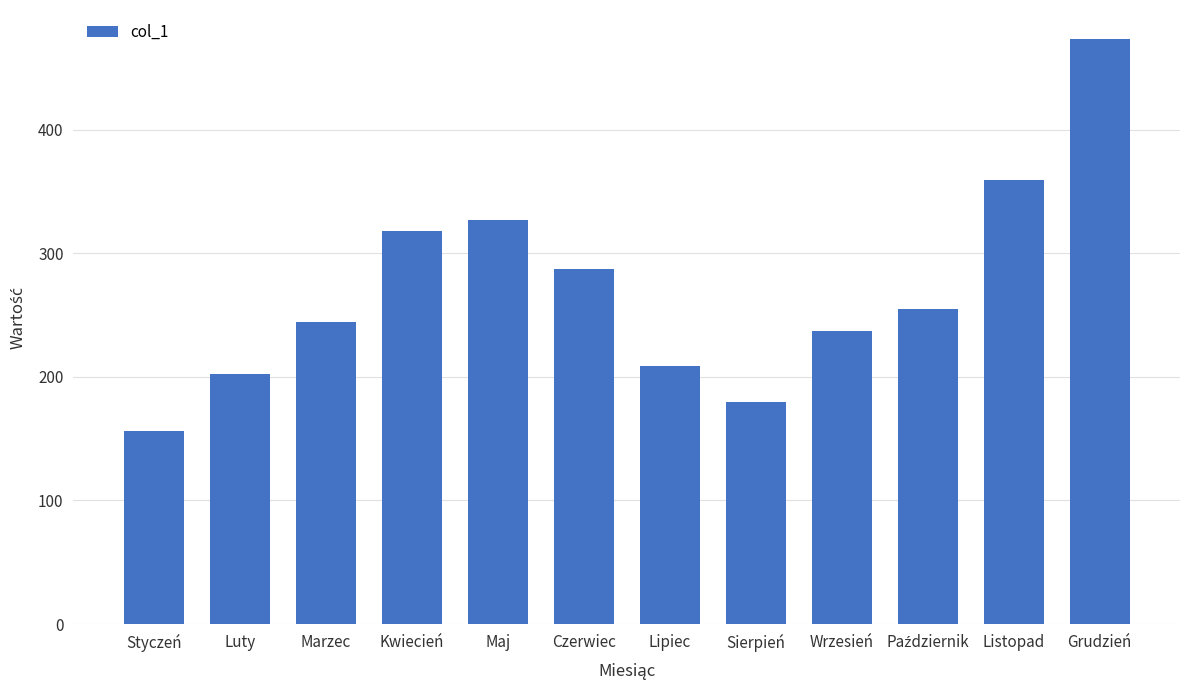

What is the difference between the second highest and minimum values?

203